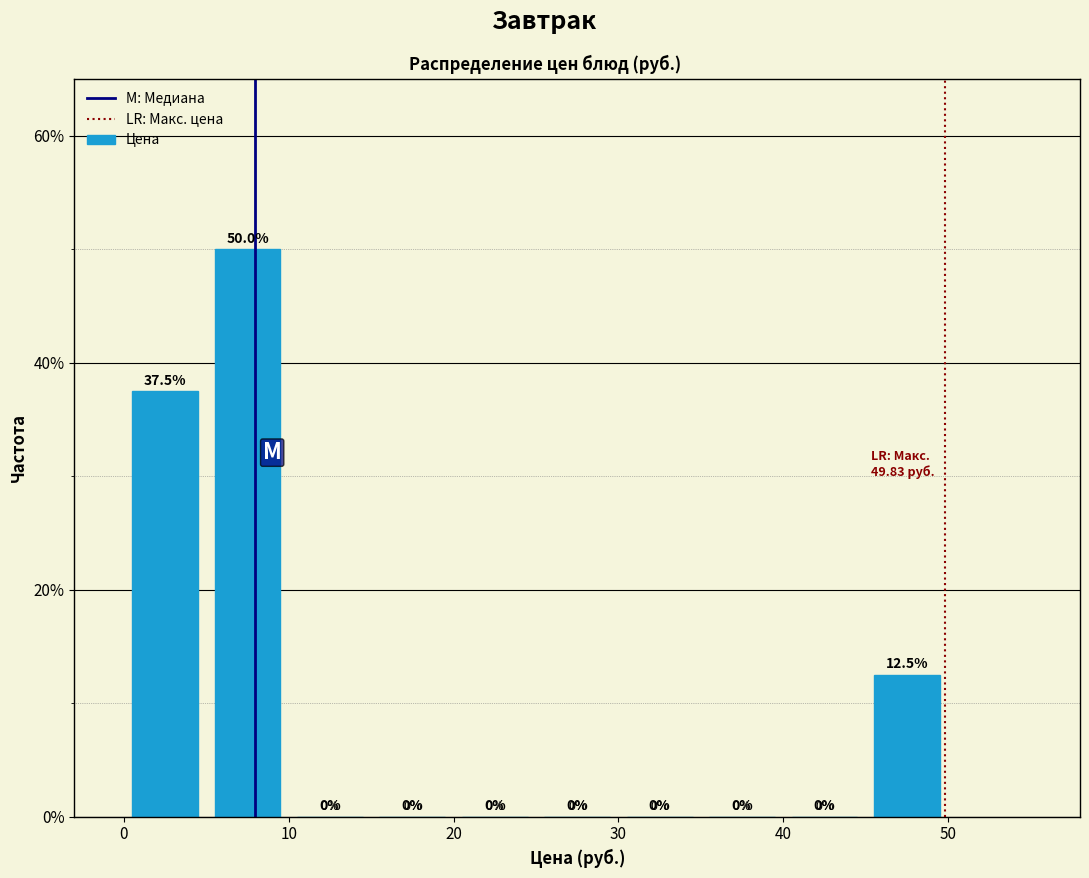

Reading left to right, transcribe this chart: for each bar, give the range it covers on the x-axis and its height.

0 to 5: 37.5
5 to 10: 50.0
10 to 15: 0.0
15 to 20: 0.0
20 to 25: 0.0
25 to 30: 0.0
30 to 35: 0.0
35 to 40: 0.0
40 to 45: 0.0
45 to 50: 12.5